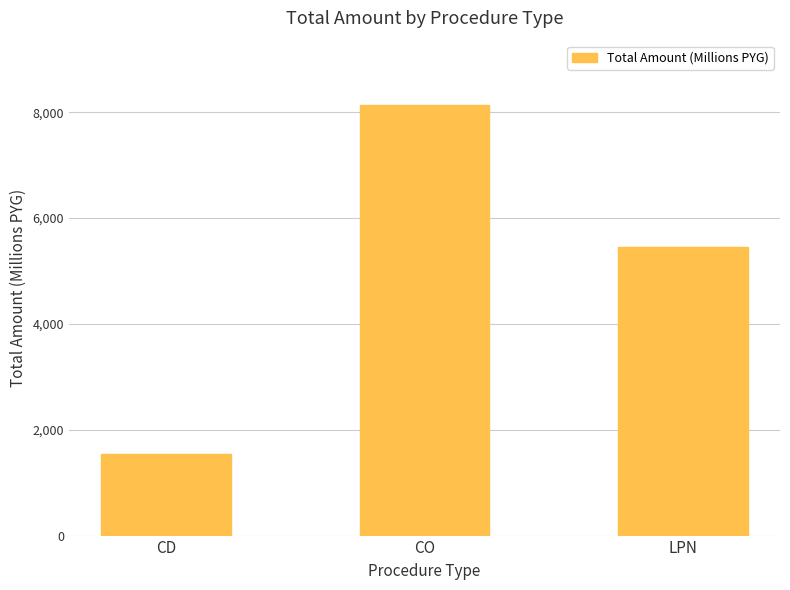

Reading left to right, transcribe all the data shown in this chart.

1543.7	8133.1	5450.6